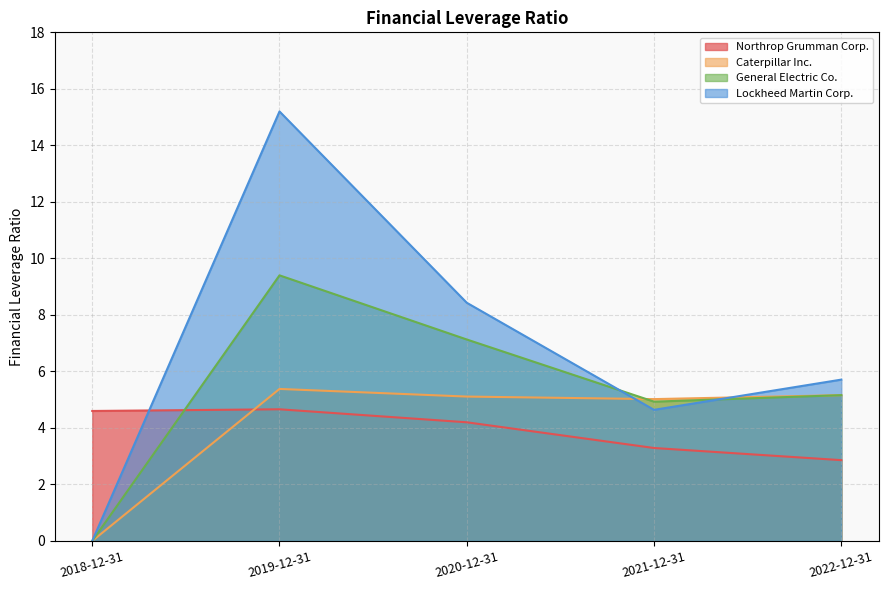

Which series ends up on top after the final intersection of Lockheed Martin Corp. and Caterpillar Inc.?

Lockheed Martin Corp.